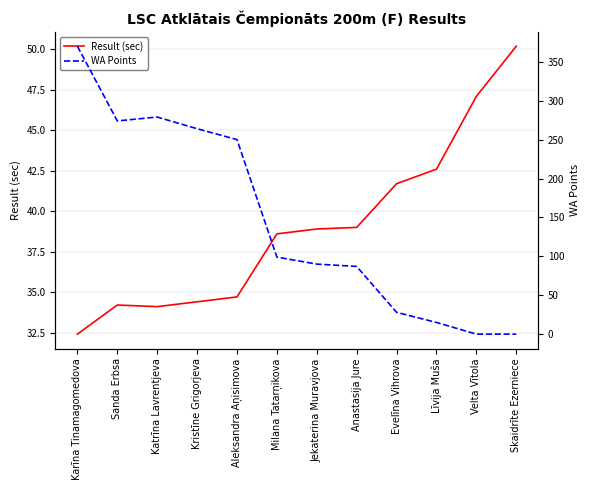

What are all the series names shown in the legend?

Result (sec), WA Points